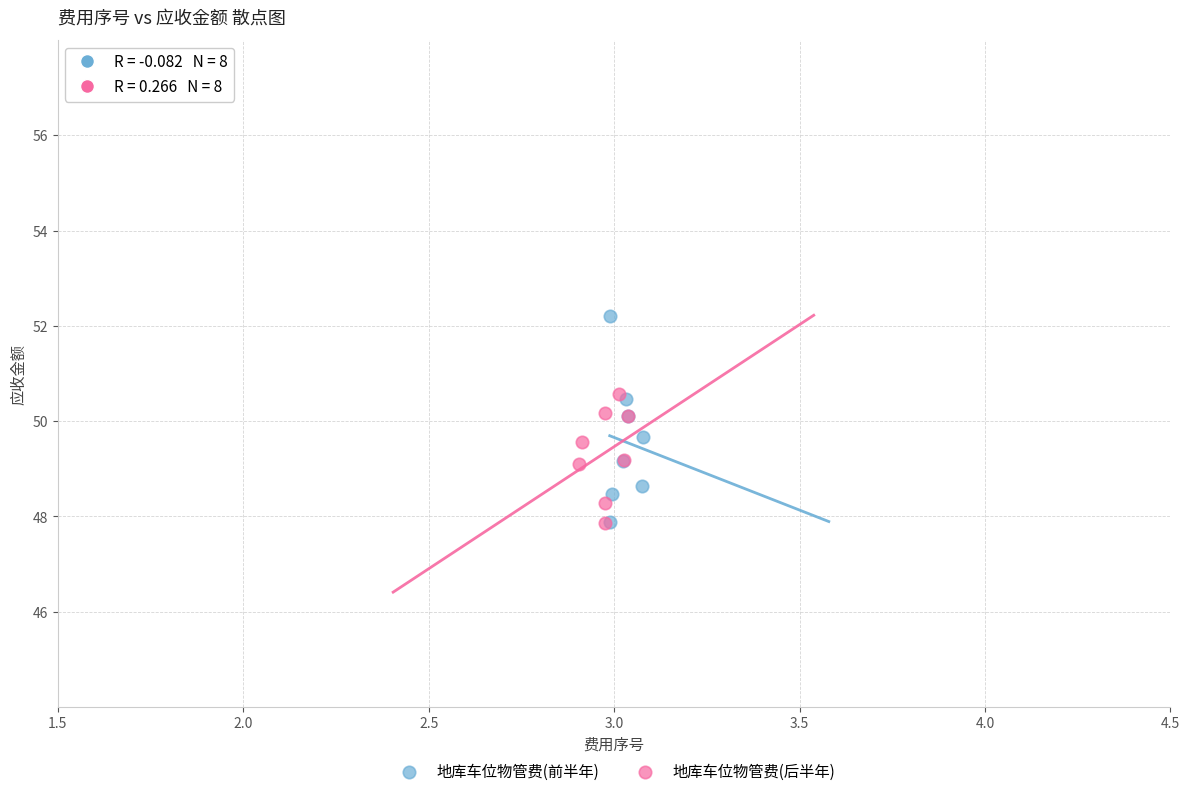

Which series has the largest Y range (max minus min)?

地库车位物管费(前半年)